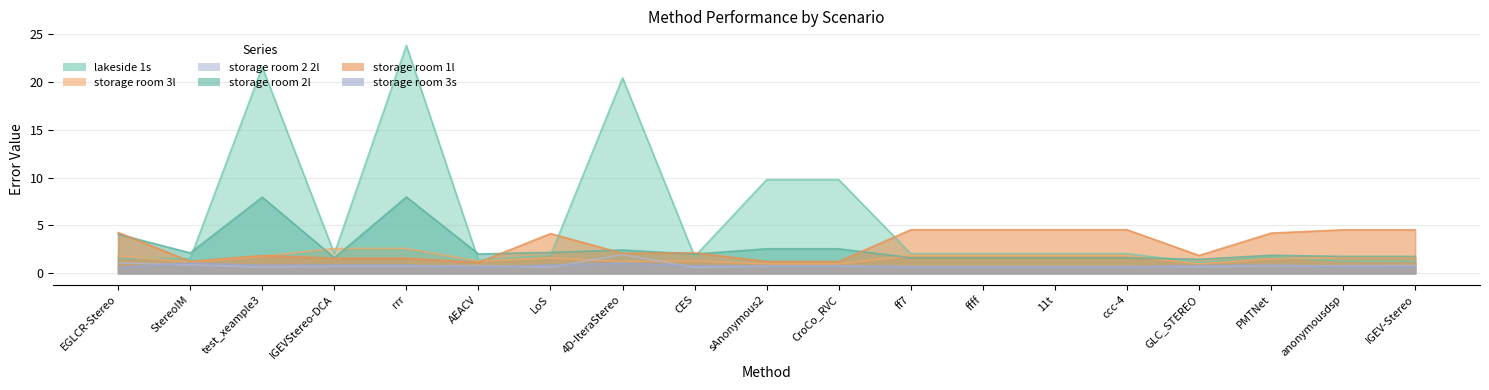

The value of storage room 2l at GLC_STEREO is 1.5. True or false?

True